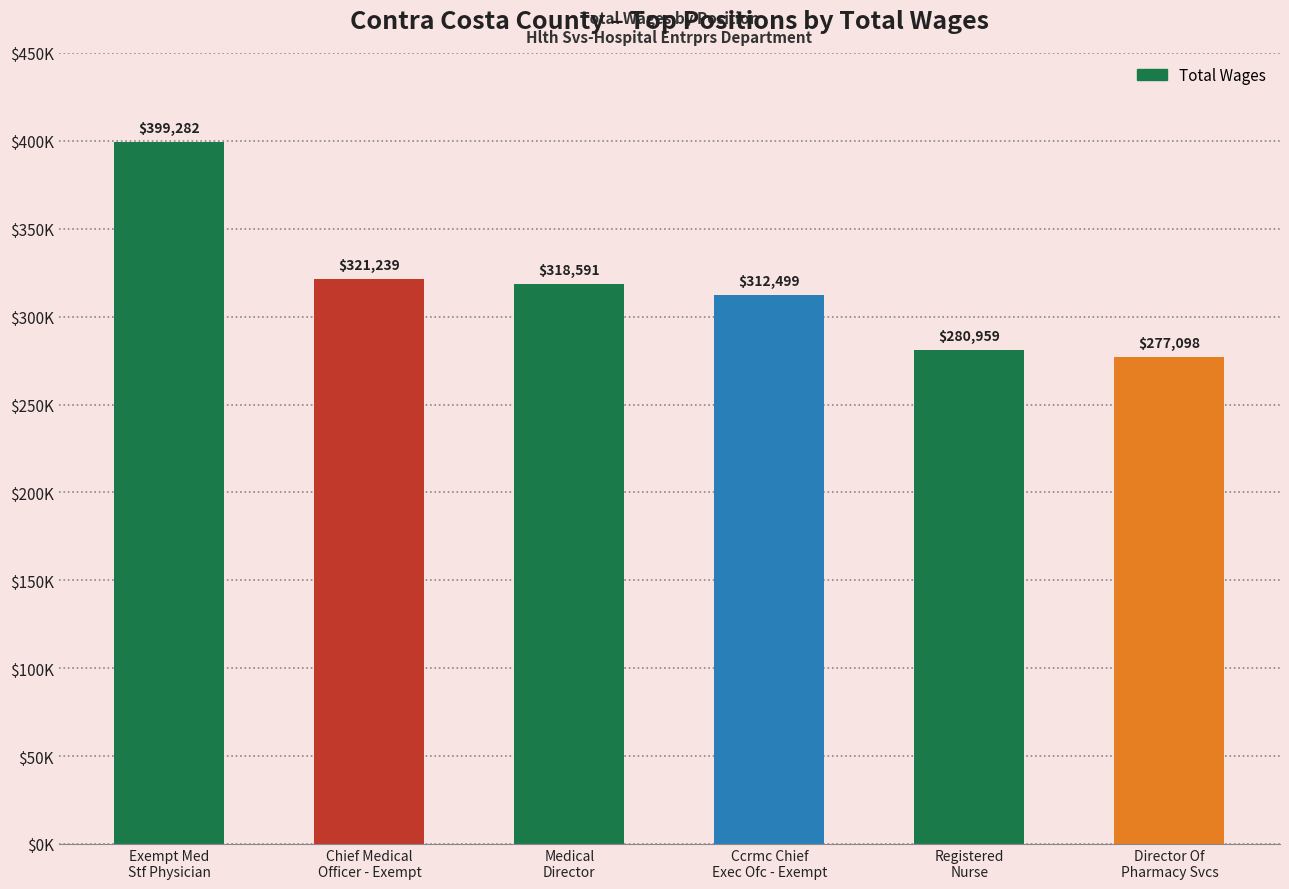

The value at Exempt Med
Stf Physician is 399282. True or false?

True